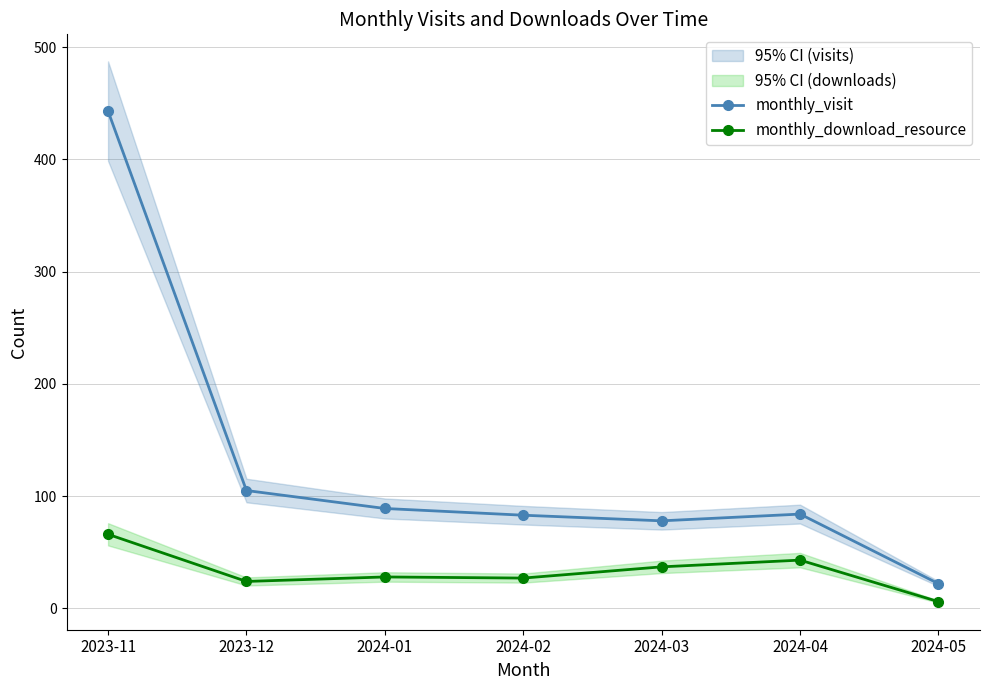

Which series changed the most between 2023-12 and 2024-02?

monthly_visit